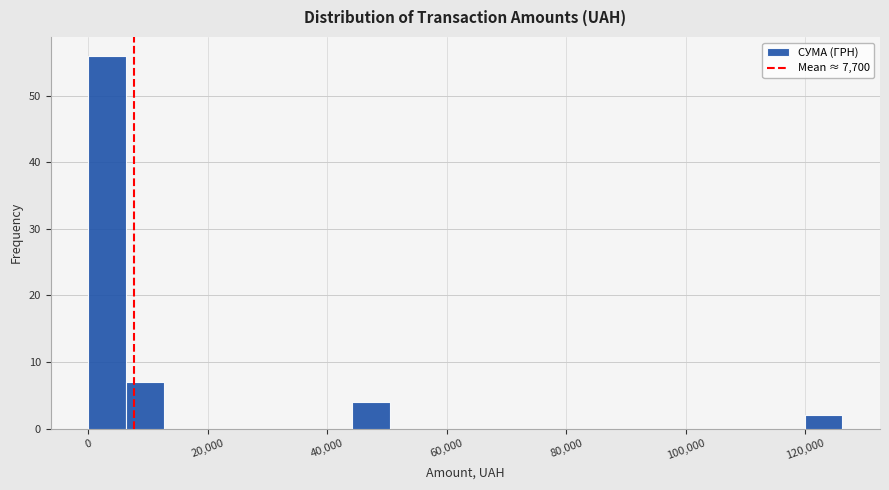

Around what value on the x-axis is the tallest bar? Give the approximate position of its centre, as read against the axis.

4000